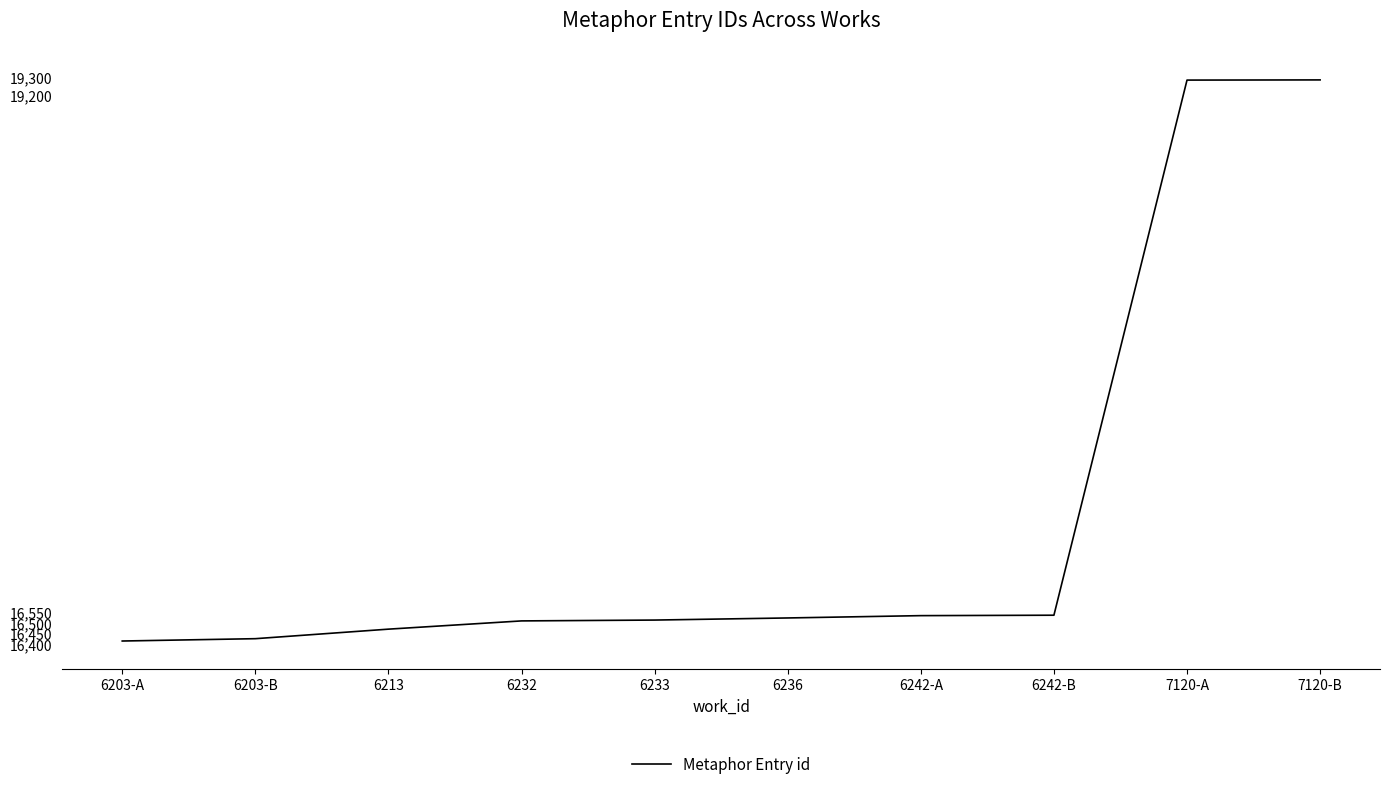

Read the value at 7120-B, to the nearest 10.

19280